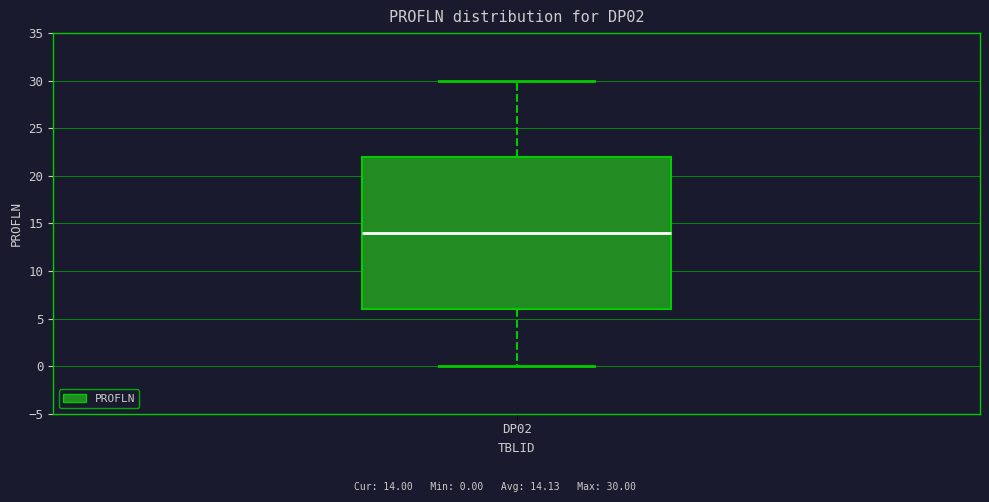

Transcribe this box plot: give where the median line is, the range the box spans, and where the two whiskers end, as read against the y-axis. The values are not printed on the chart, so give them approximately, as read against the axis.

median 14, box 6 to 22, whiskers 0 to 30